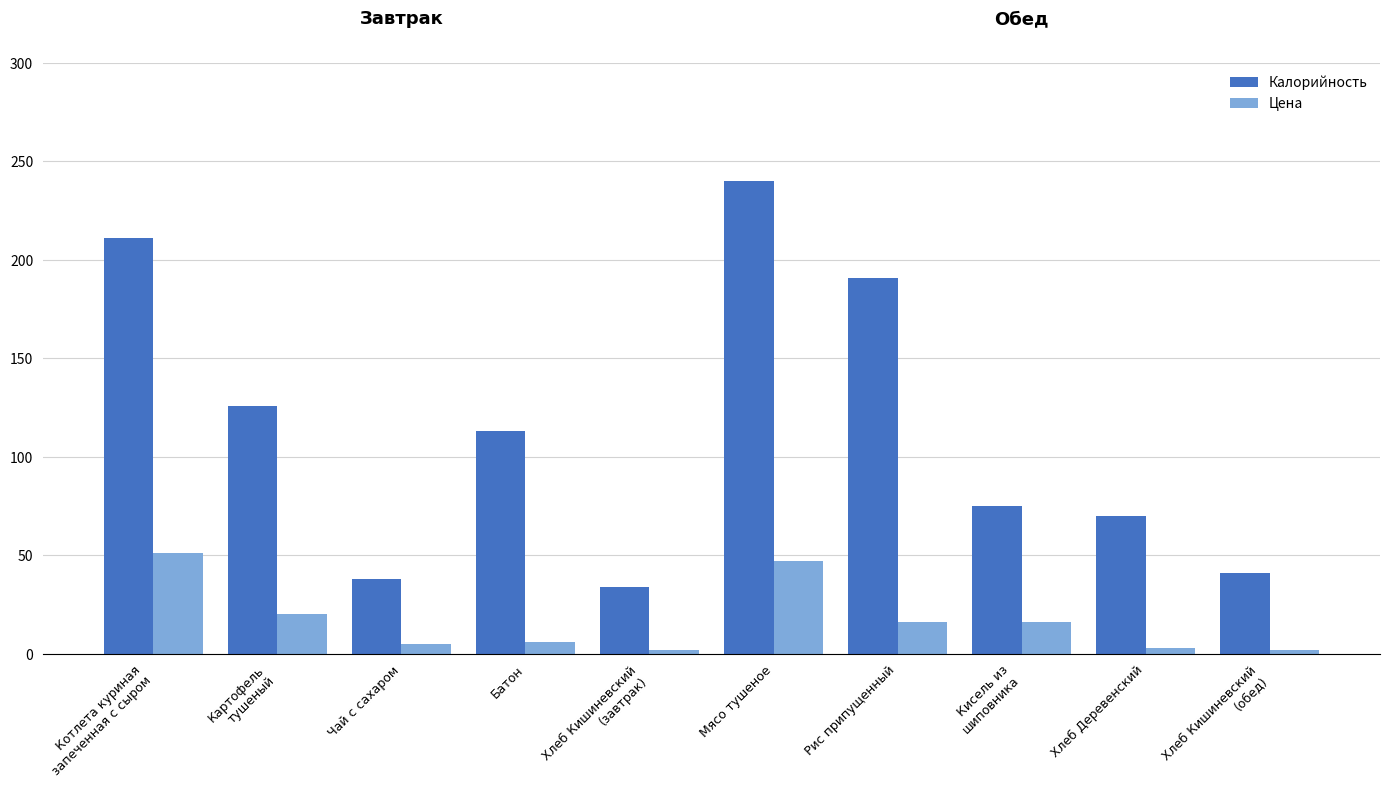

What position from the right is Картофель
тушеный?

9